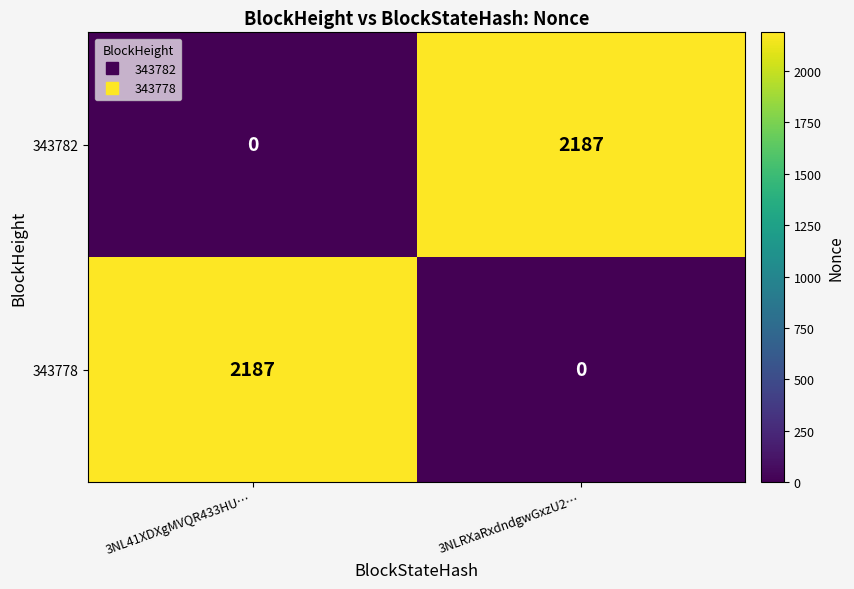

At how many categories does at least one series exceed 1375?

2